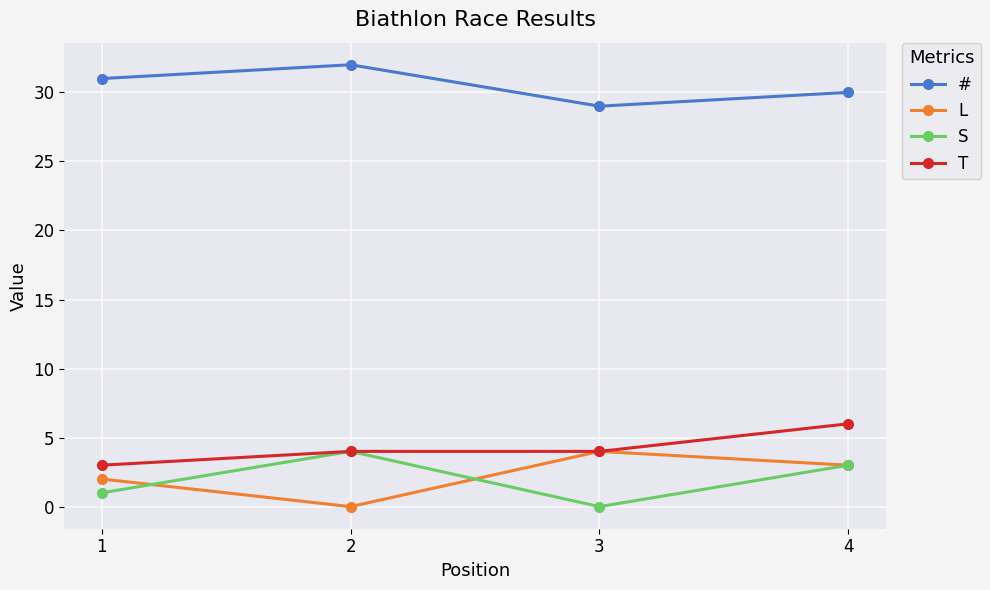

Is this an area chart (filled region under the line)?

No